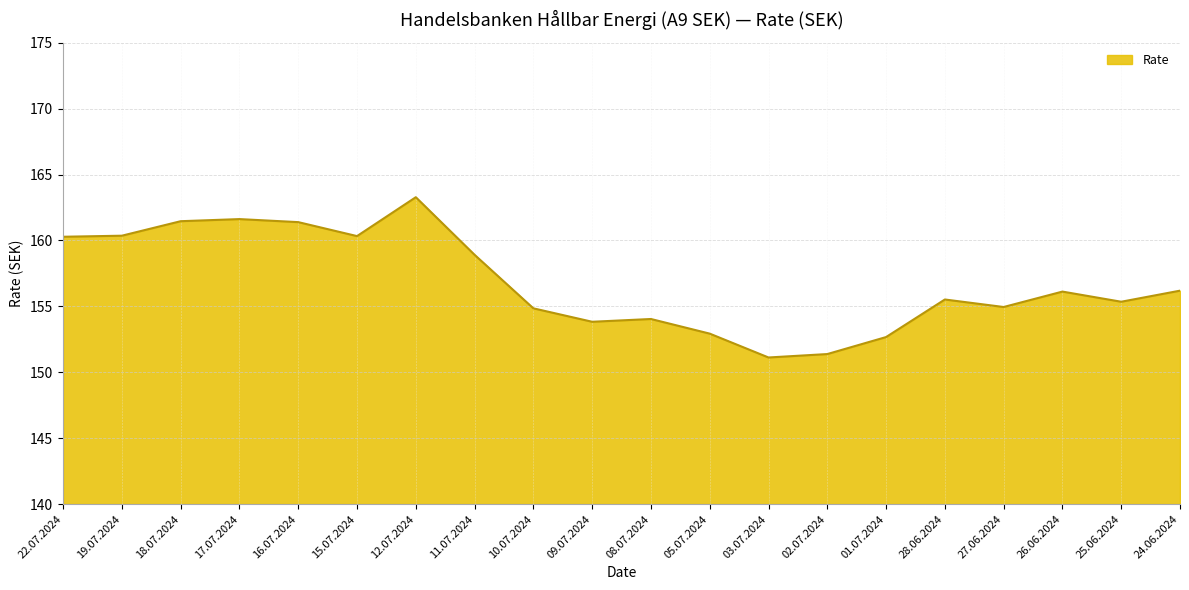

What is the change in value from 16.07.2024 to 01.07.2024?

-8.7